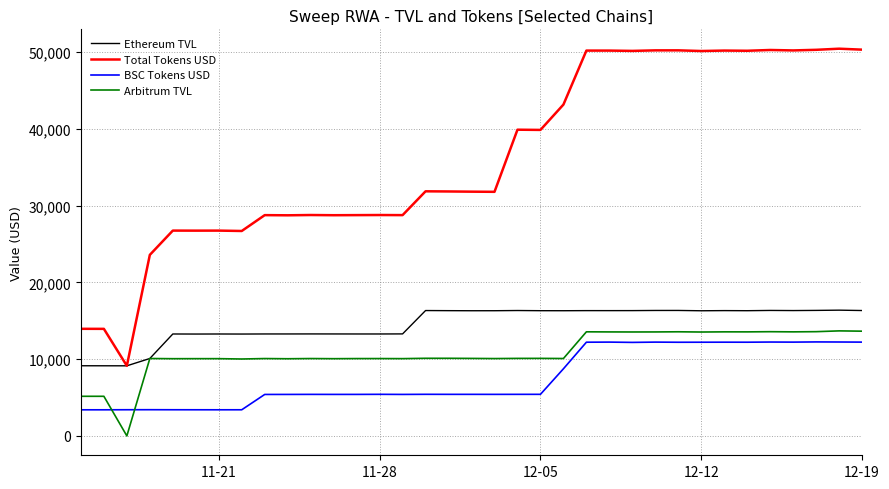

Which series has the largest total across all categories?

Total Tokens USD